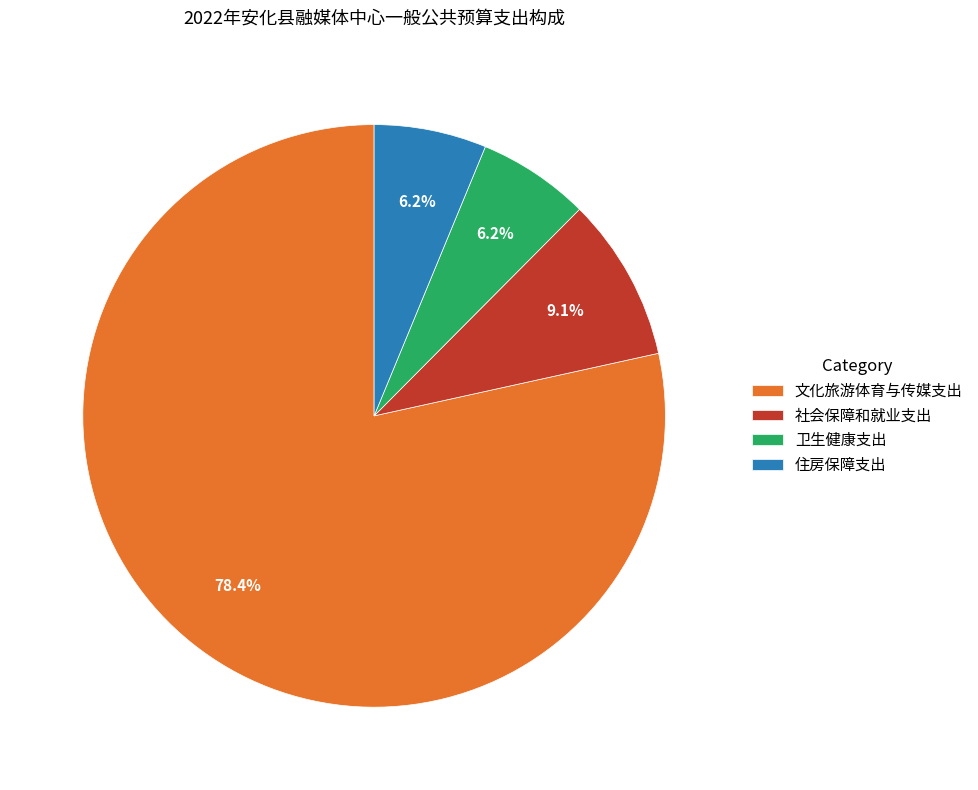

Which has a higher value, 卫生健康支出 or 文化旅游体育与传媒支出?

文化旅游体育与传媒支出